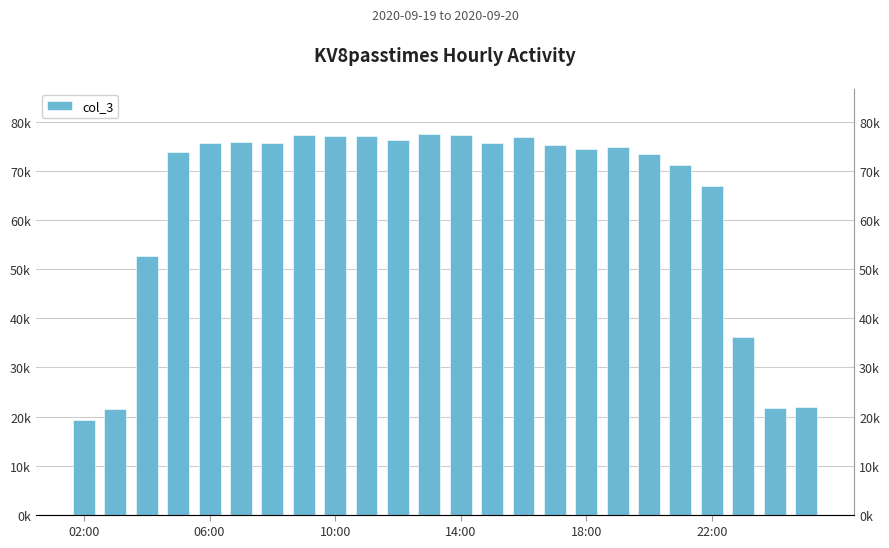

The value at 22:00 is 103987. True or false?

False